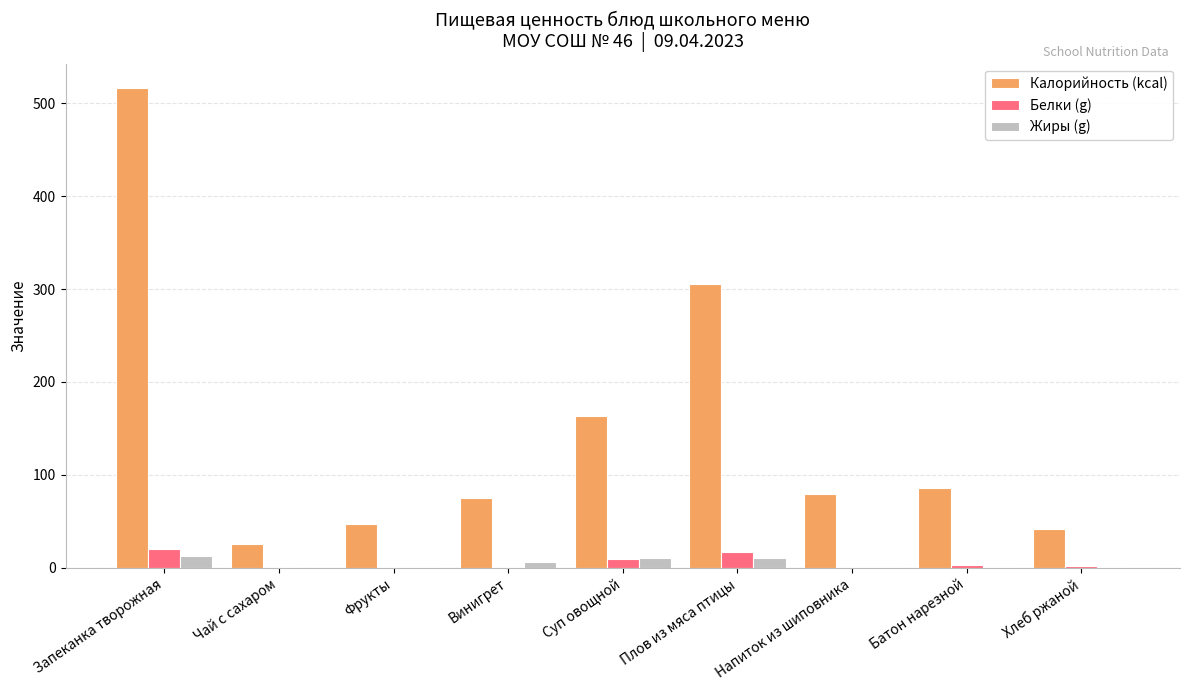

Where is Калорийность (kcal) nearest to the value 271?

Плов из мяса птицы